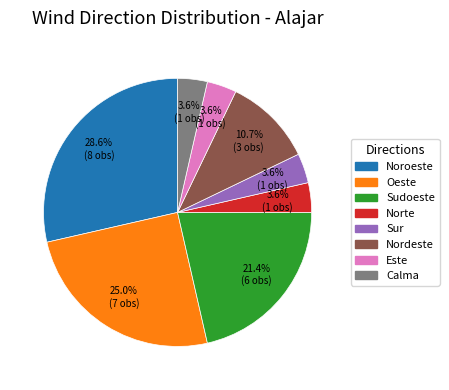

True or false: Nordeste accounts for 11% of the total.

True